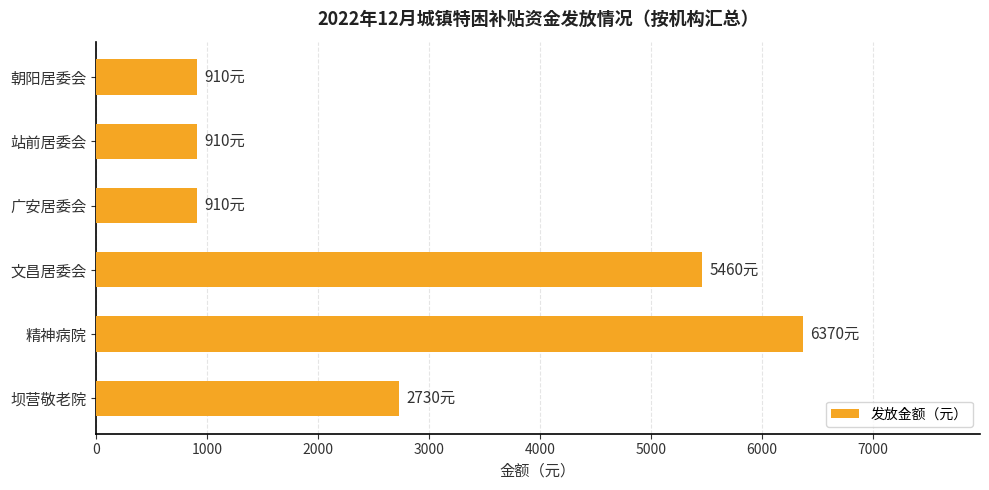

What is the change in value from 精神病院 to 文昌居委会?

-910